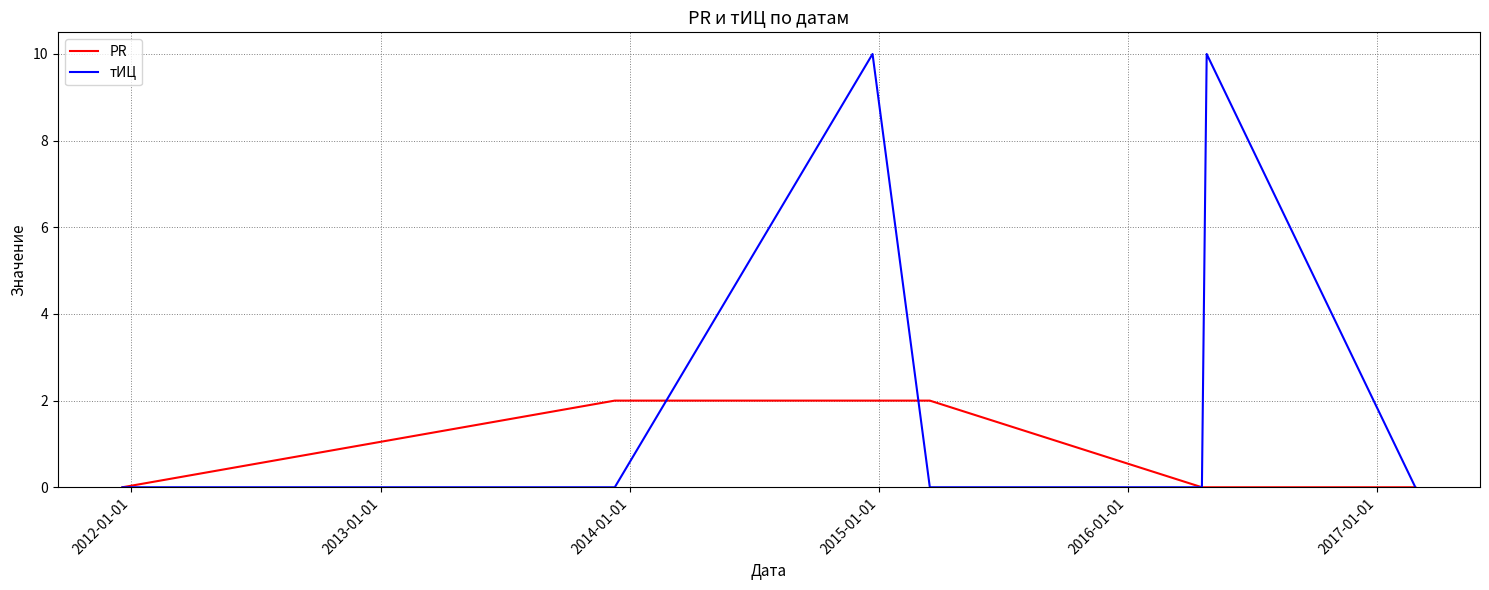

What is the greatest value displayed?

10